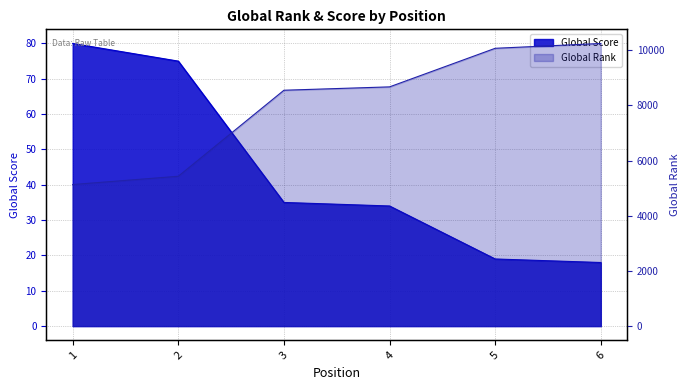

At which category does the chart reach its minimum across all series?

6